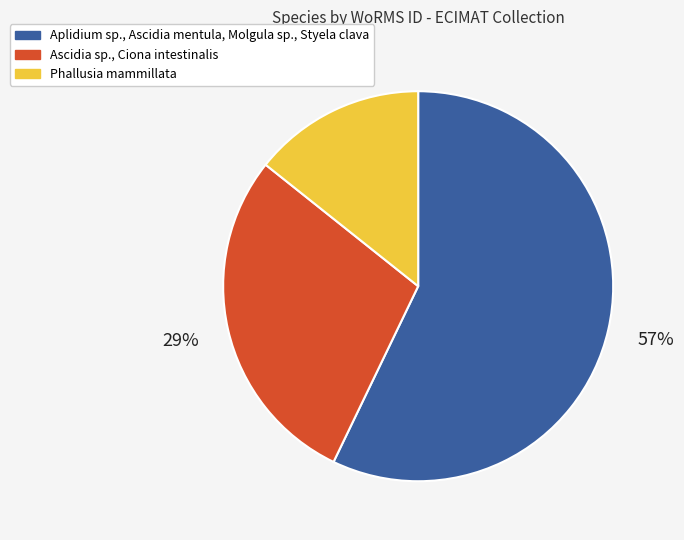

Is there any slice that represents more than half of the pie?

Yes